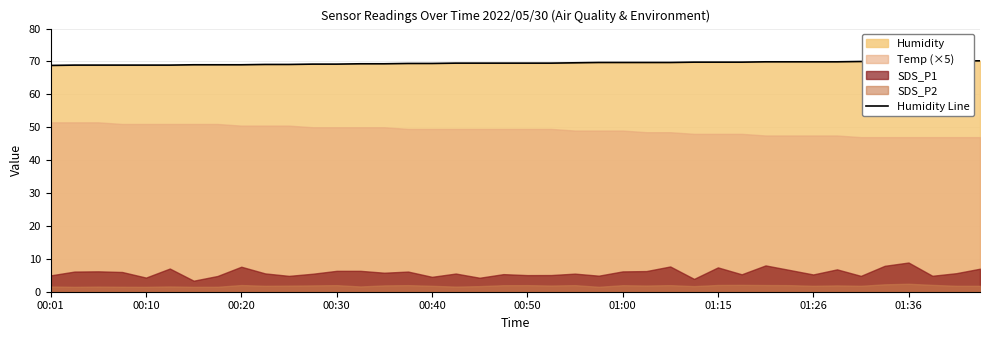

Reading left to right, extract all data points from this chart.

68.8	68.9	68.9	68.9	68.9	68.9	69.0	69.0	69.0	69.1	69.1	69.2	69.2	69.3	69.3	69.4	69.4	69.5	69.5	69.5	69.5	69.5	69.6	69.7	69.7	69.7	69.7	69.8	69.8	69.8	69.9	69.9	69.9	69.9	70.0	70.0	70.1	70.1	70.2	70.2